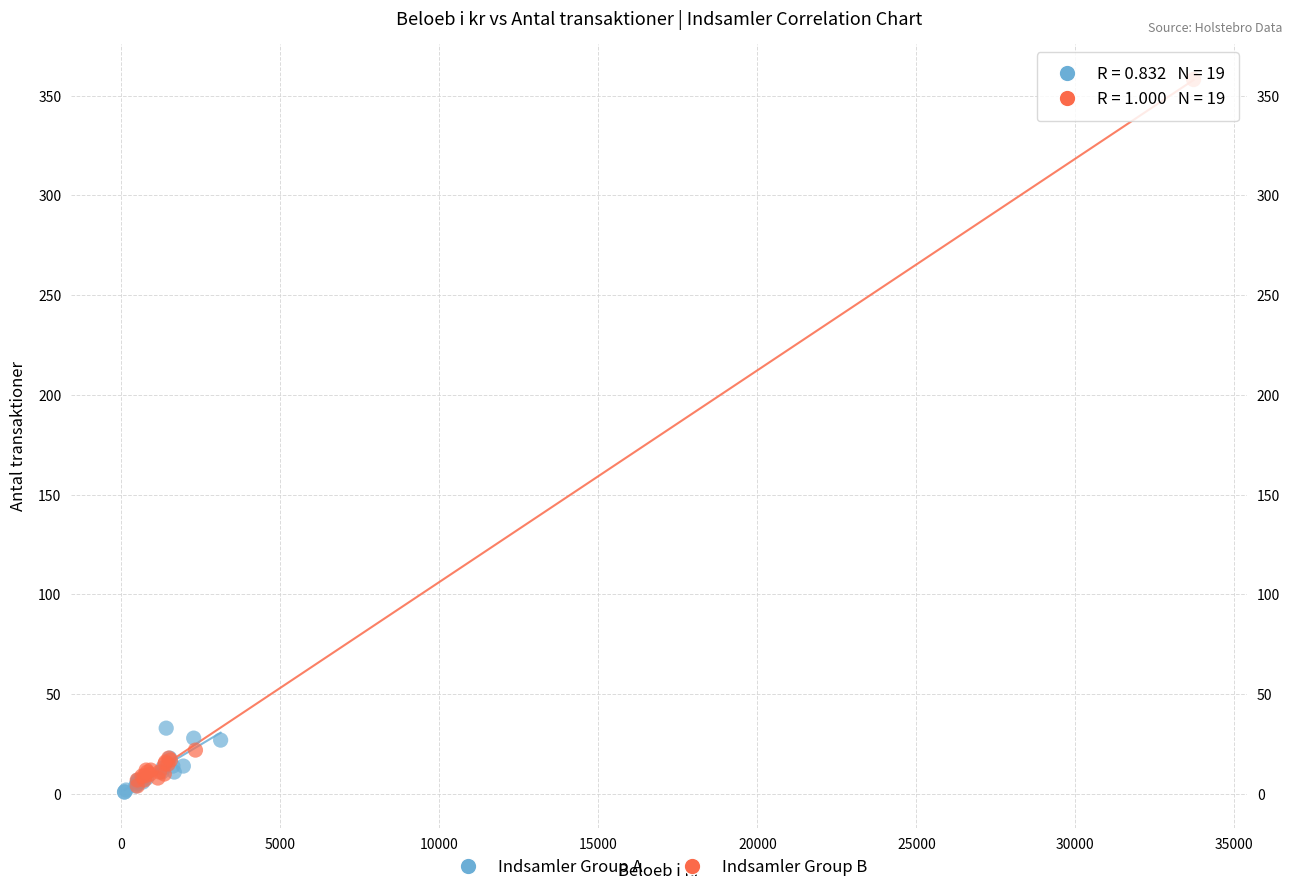

Which series has the widest spread of Y values?

Indsamler Group B